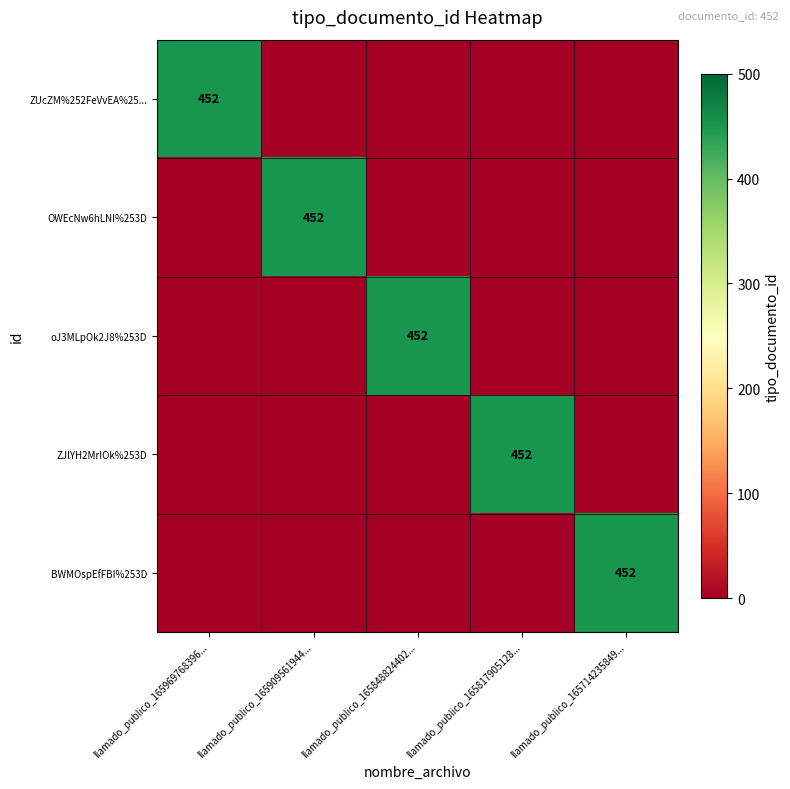

What is the difference between the highest and lowest values at llamado_publico_165969768396...?

452